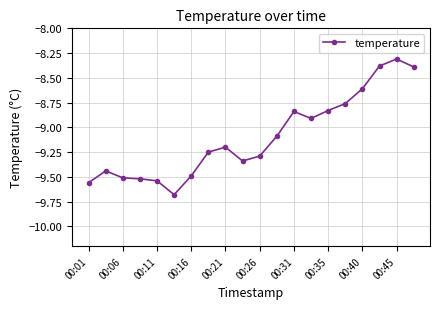

What is the smallest value displayed?

-9.7